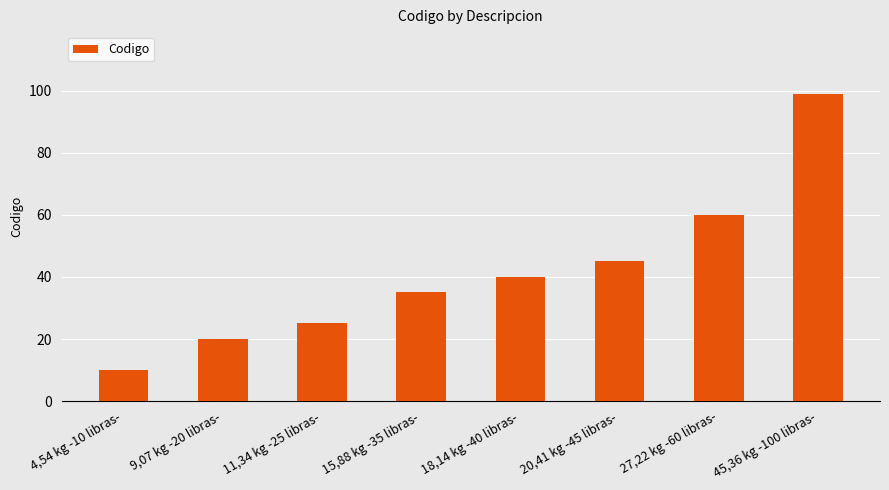

What is the difference between the maximum and minimum values?

89